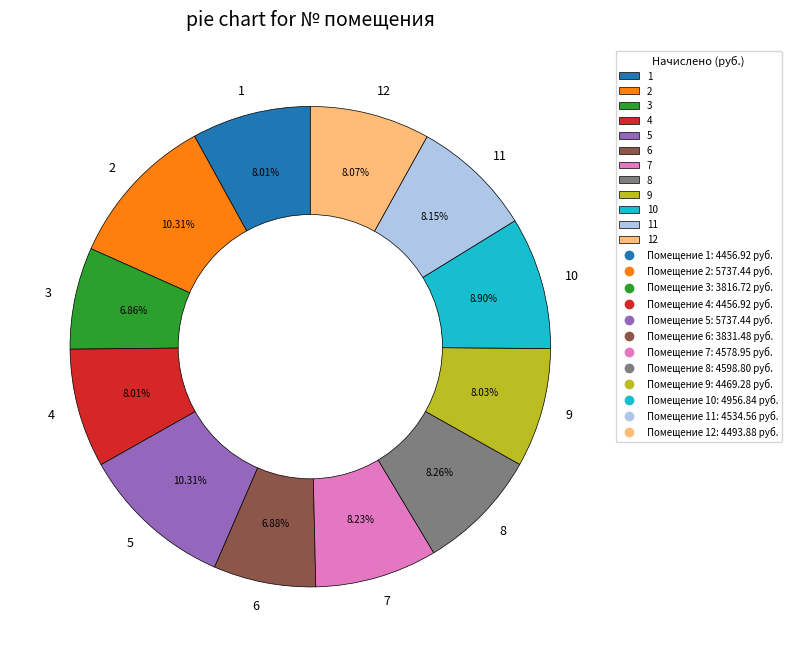

To the nearest percent, what portion does 10 represent?

9%